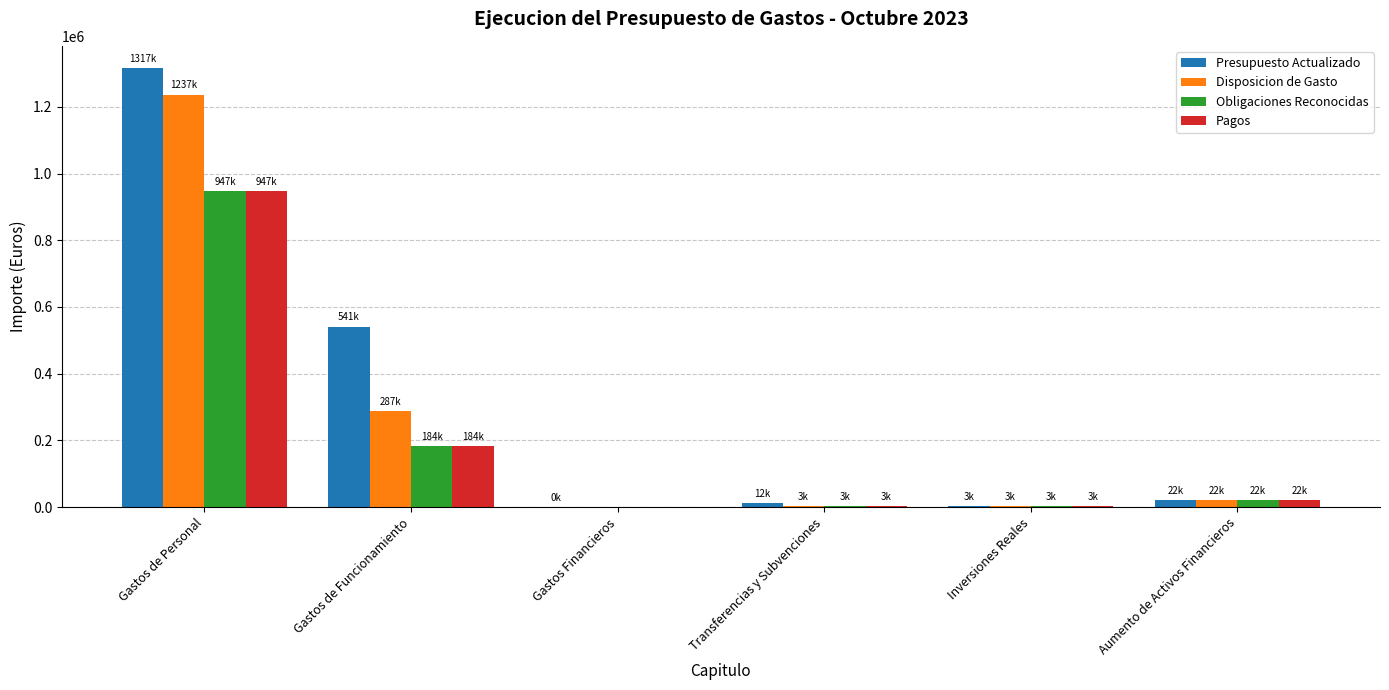

The value of Obligaciones Reconocidas at Gastos de Funcionamiento is 105545.4. True or false?

False